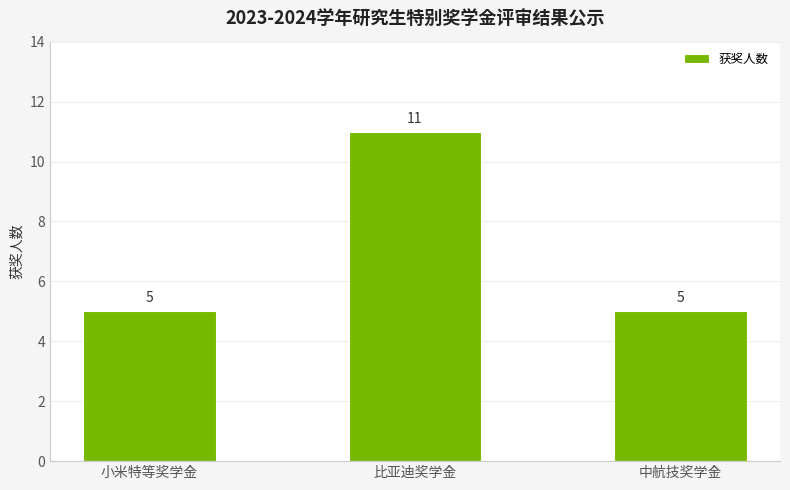

How many data points does each series have?

3